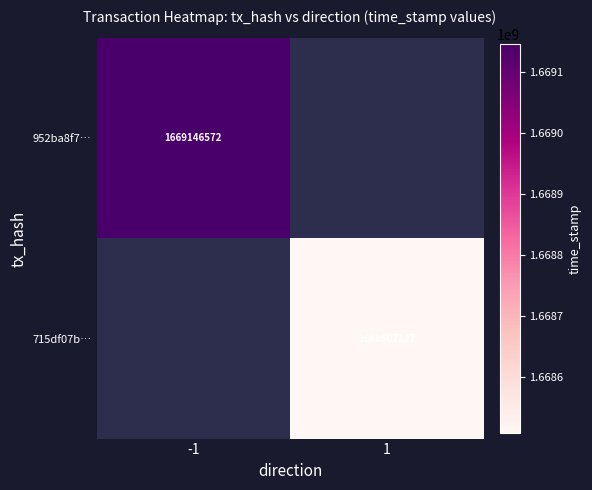

The 952ba8f7… series shows 1669146572 at -1. True or false?

True